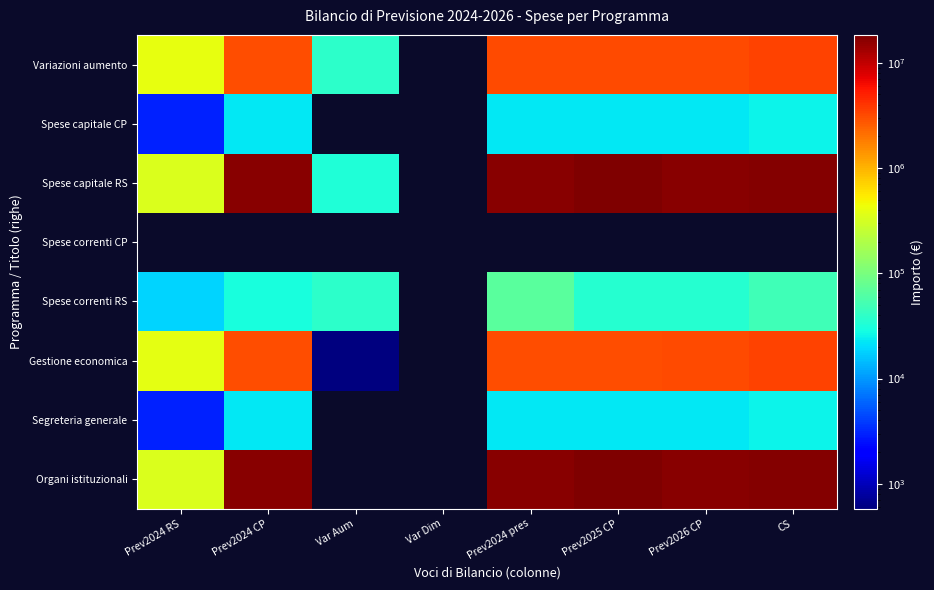

Which label corresponds to the smallest value in the chart?

Var Aum